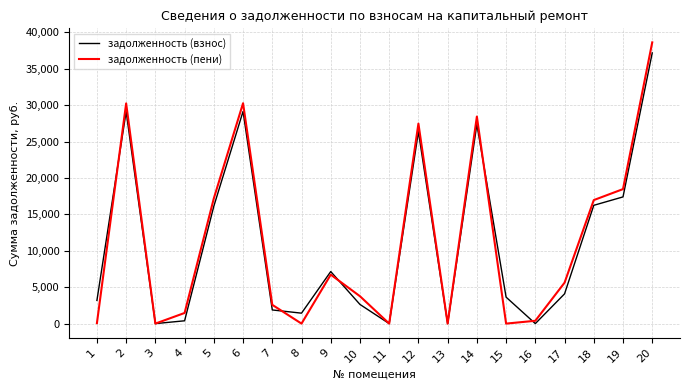

Between 8 and 17, which series saw the biggest shift?

задолженность (пени)